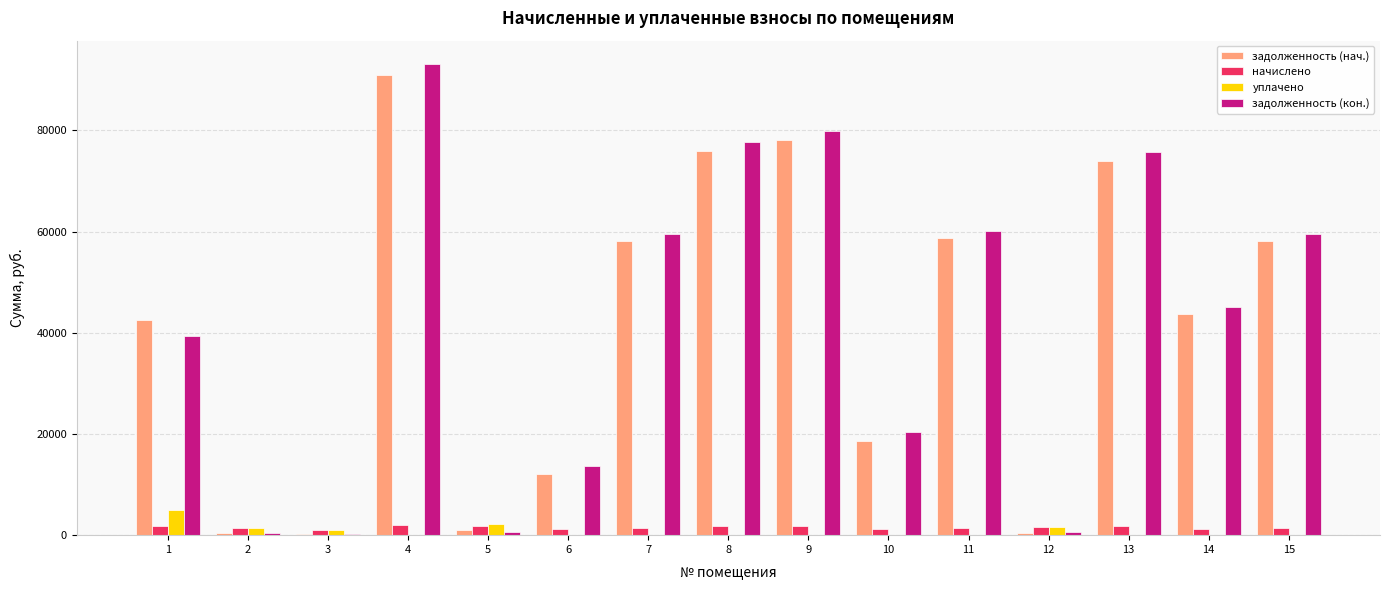

The value of задолженность (кон.) at 15 is 98634.4. True or false?

False